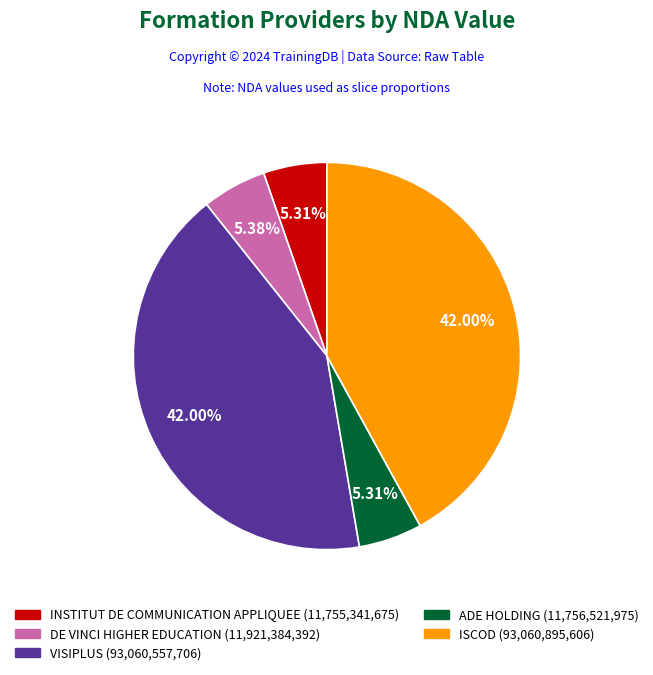

How many segments does this pie chart have?

5